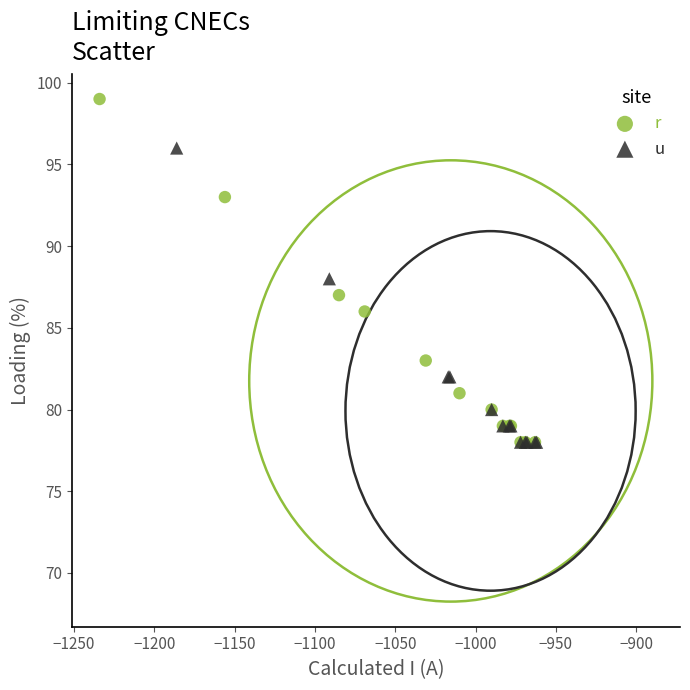

Which series has the largest Y range (max minus min)?

r